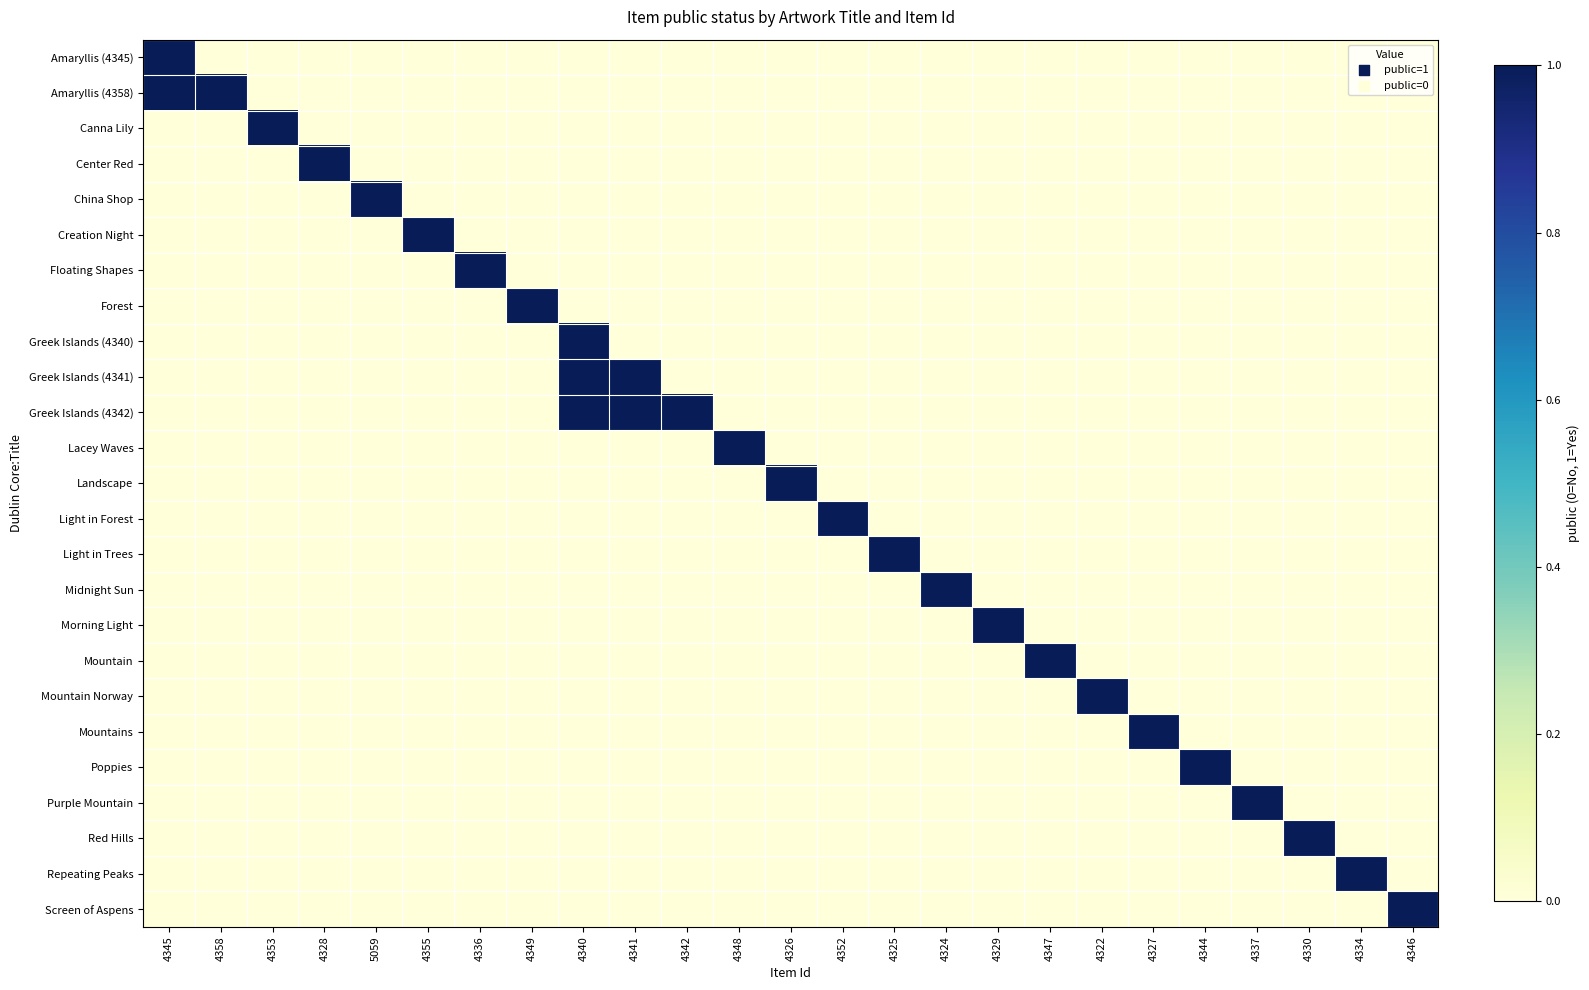

Between 4353 and 4347, which series saw the biggest shift?

Canna Lily